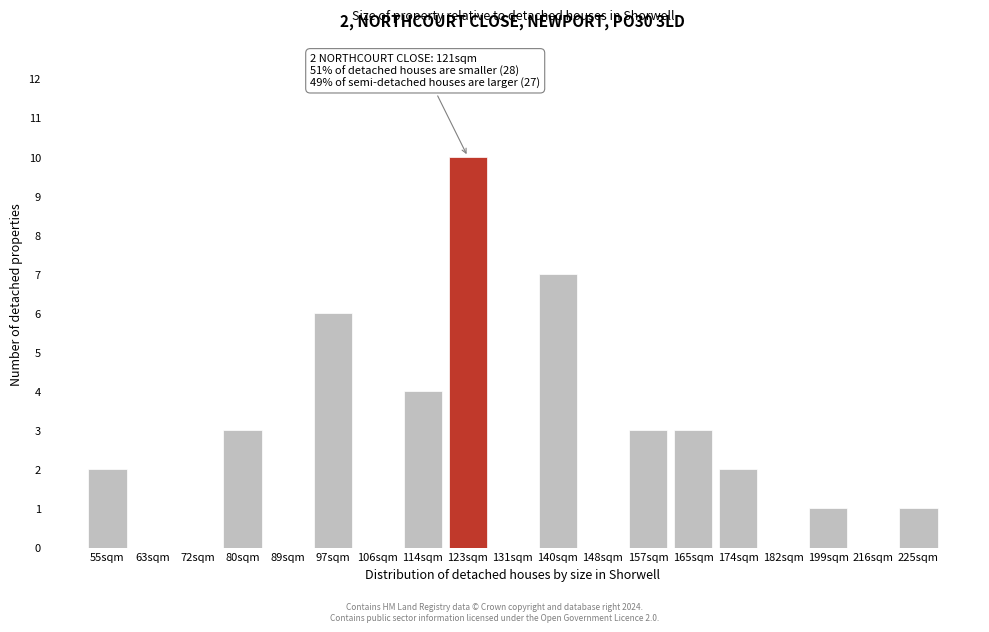

Reading left to right, extract all data points from this chart.

55sqm=2	63sqm=0	72sqm=0	80sqm=3	89sqm=0	97sqm=6	106sqm=0	114sqm=4	123sqm=10	131sqm=0	140sqm=7	148sqm=0	157sqm=3	165sqm=3	174sqm=2	182sqm=0	199sqm=1	216sqm=0	225sqm=1